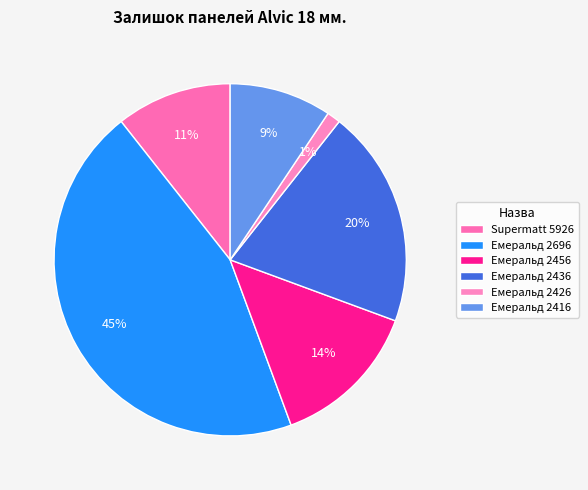

To the nearest percent, what portion does Емеральд 2696 represent?

45%